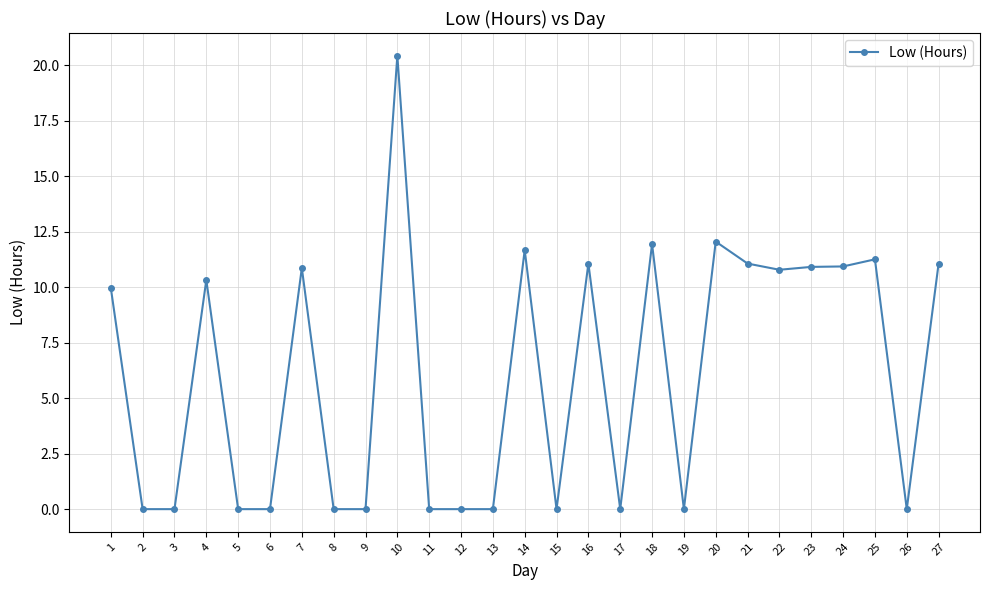

Which has a higher value, 18 or 4?

18